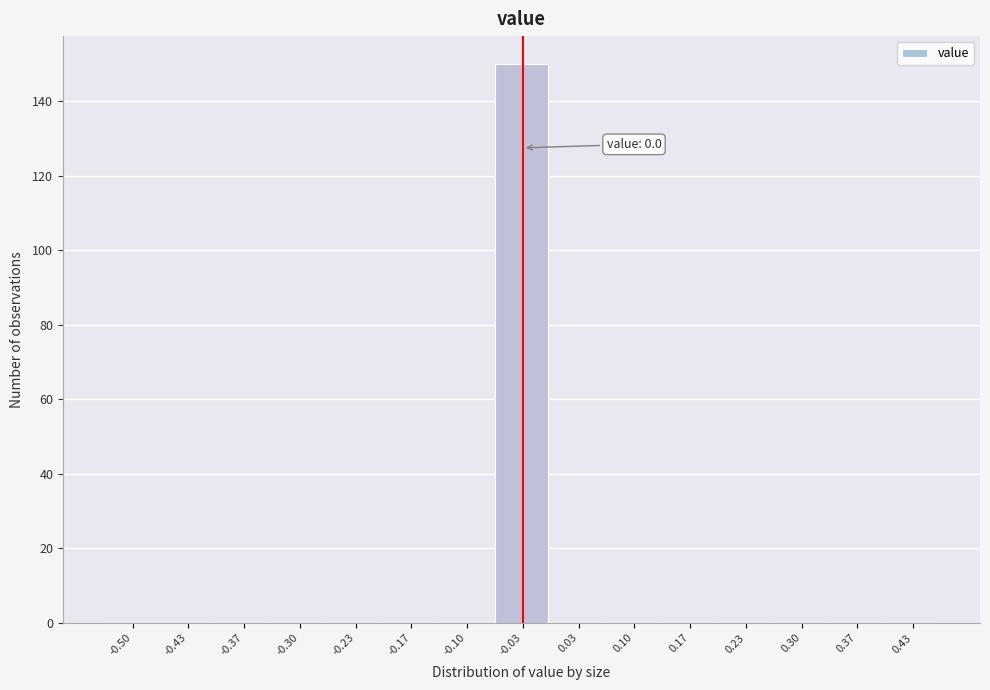

Reading left to right, list all the values displayed in this chart.

-0.50=0	-0.43=0	-0.37=0	-0.30=0	-0.23=0	-0.17=0	-0.10=0	-0.03=150	0.03=0	0.10=0	0.17=0	0.23=0	0.30=0	0.37=0	0.43=0